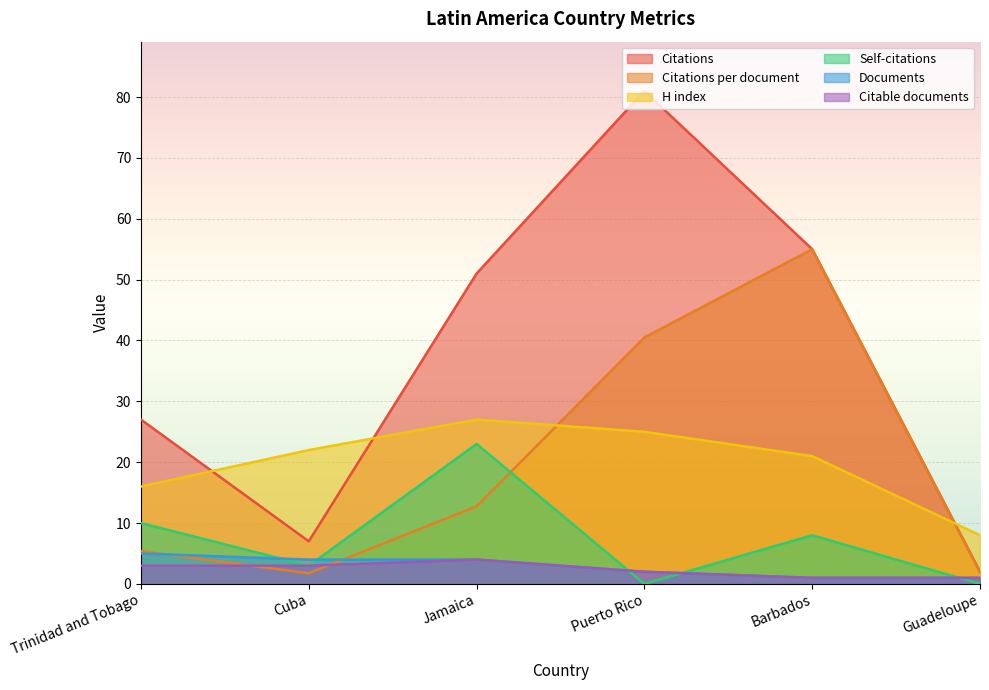

Reading right to left, what are all the values shown in this chart?

Citations: 2.0	55.0	81.0	51.0	7.0	27.0
Citations per document: 2.0	55.0	40.5	12.8	1.8	5.4
H index: 8.0	21.0	25.0	27.0	22.0	16.0
Self-citations: 0.0	8.0	0.0	23.0	3.0	10.0
Documents: 1.0	1.0	2.0	4.0	4.0	5.0
Citable documents: 1.0	1.0	2.0	4.0	3.0	3.0